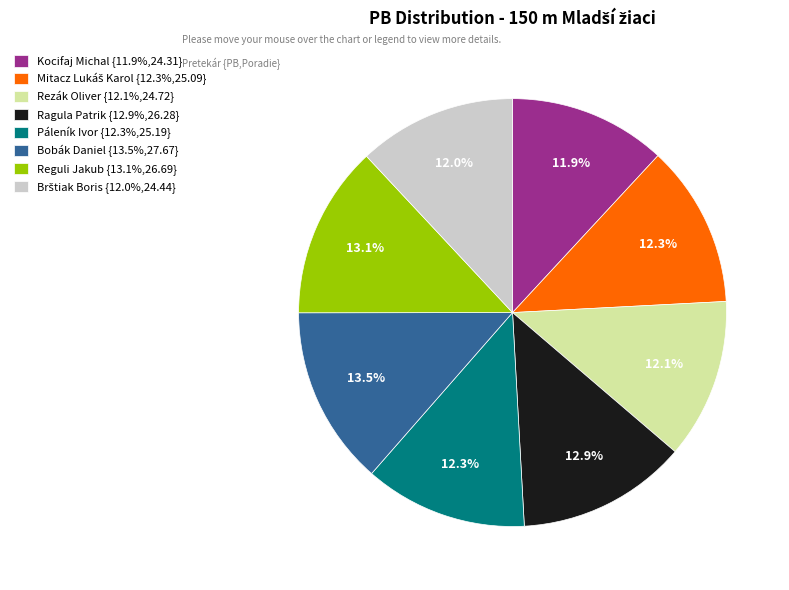

Does Reguli Jakub account for over 50% of the chart?

No